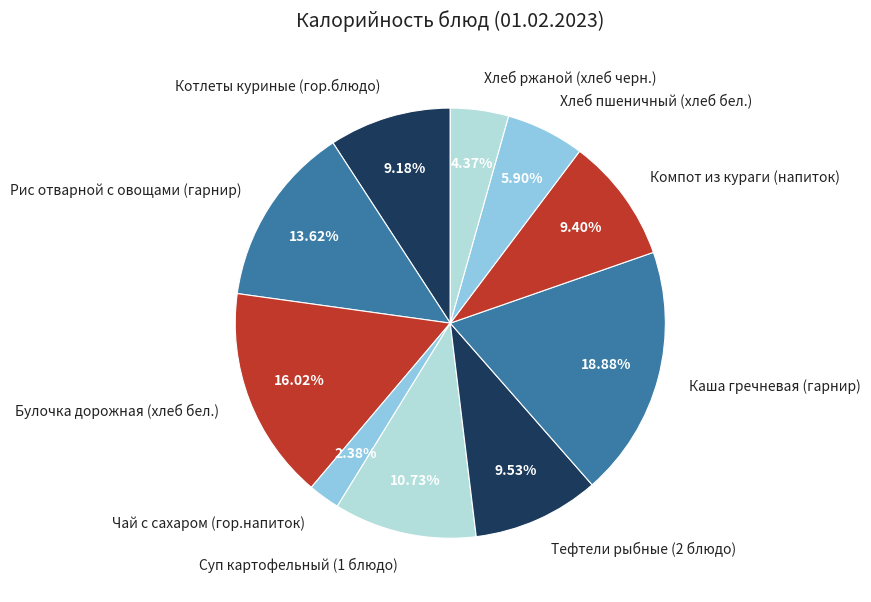

To the nearest percent, what portion does Суп картофельный (1 блюдо) represent?

11%